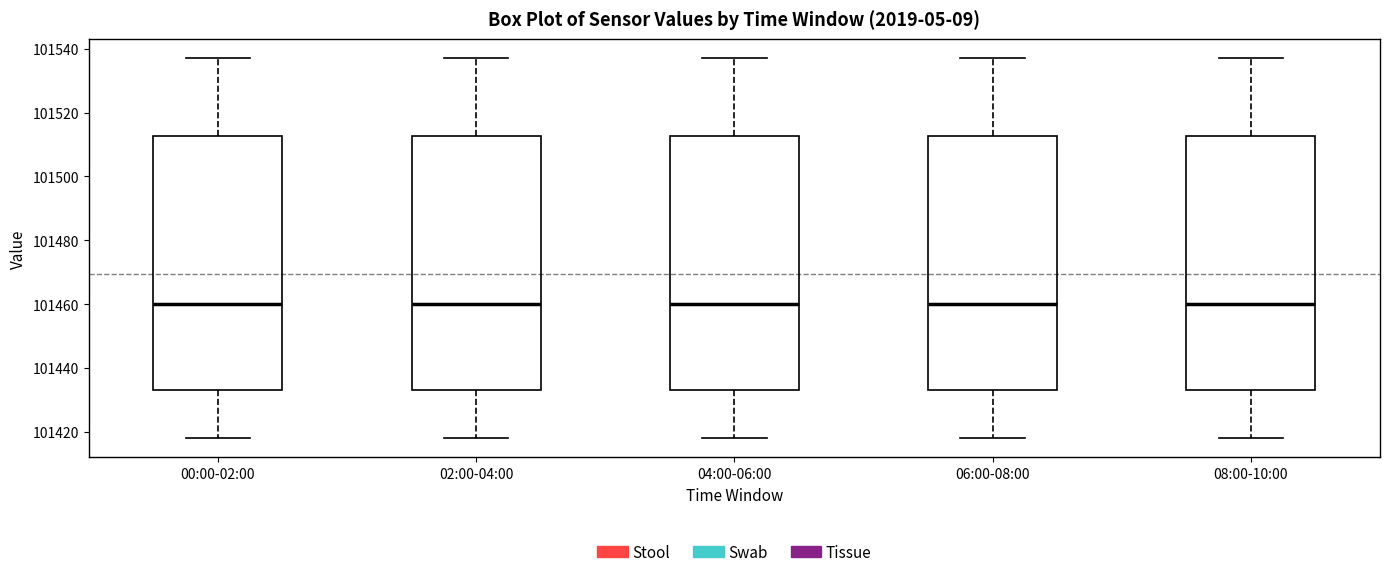

Where does the median line of the box for 02:00-04:00 sit on the y-axis? The values are not printed on the chart, so give them approximately, as read against the axis.

101460